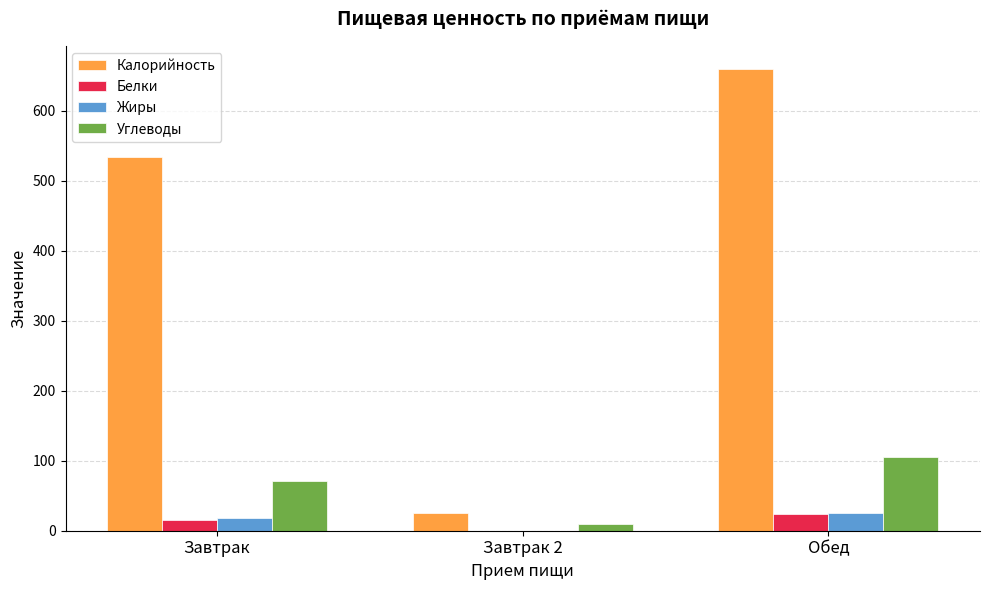

Where does the Белки series first go above 15?

Завтрак